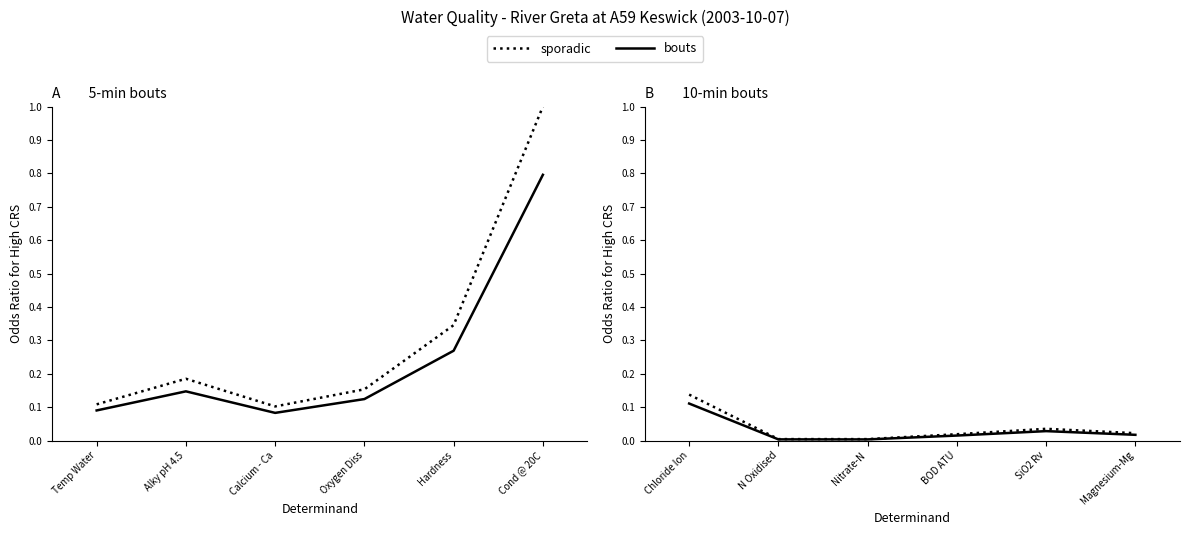

At which label is sporadic closest to 0?

Nitrate-N